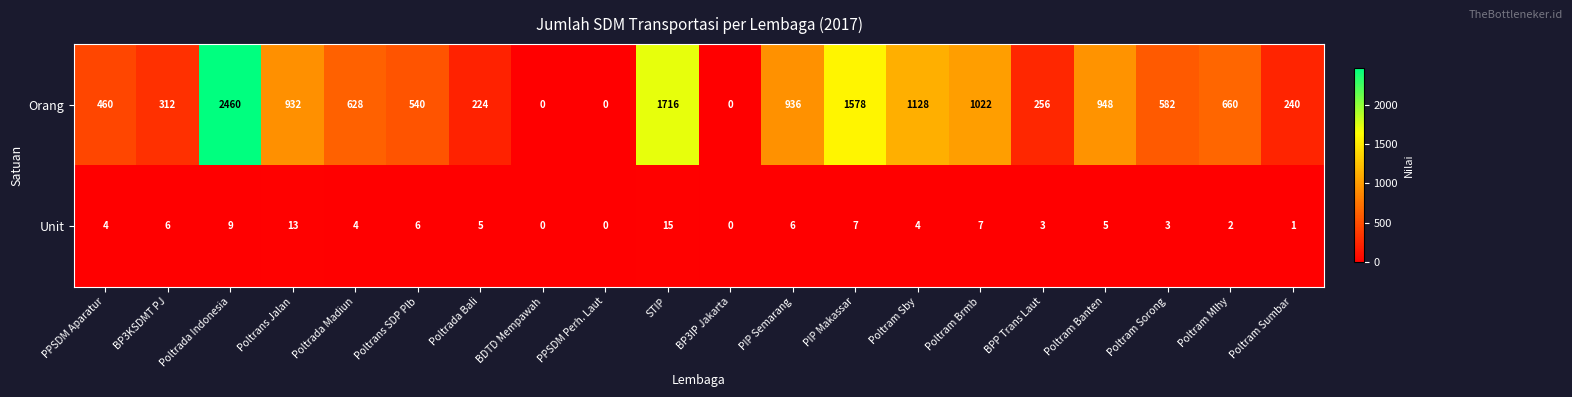

Between Poltrans SDP Plb and BPP Trans Laut, which series saw the biggest shift?

Orang